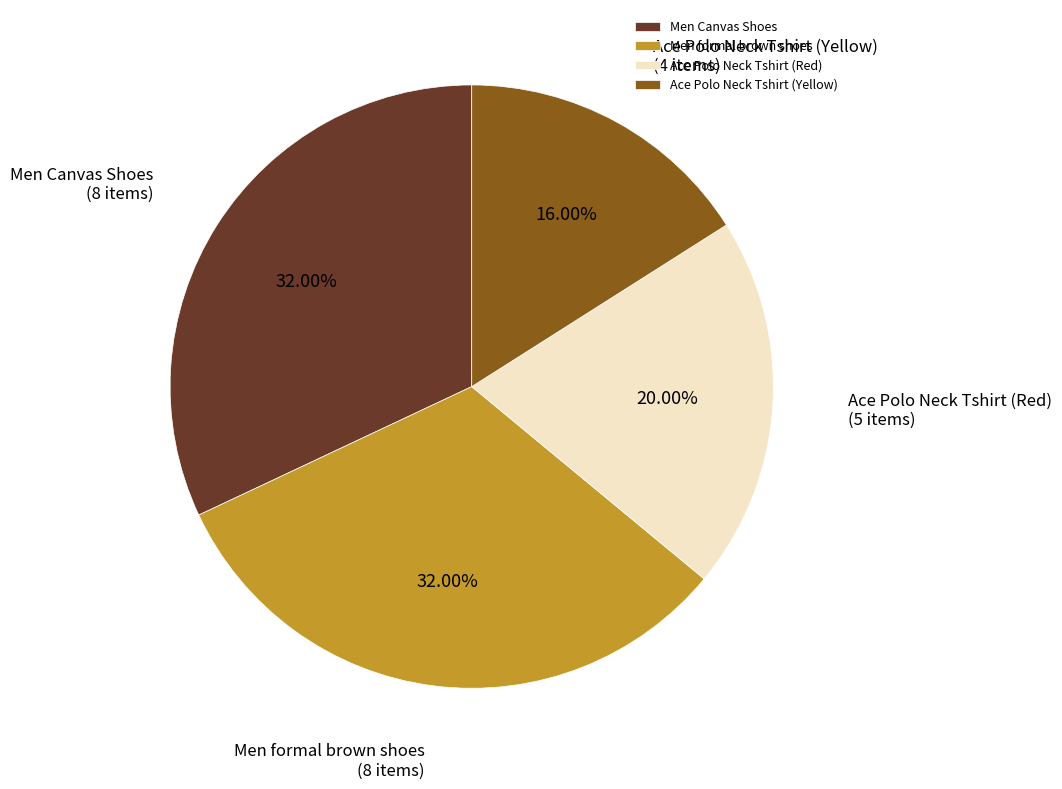

What percentage do Men Canvas Shoes and Ace Polo Neck Tshirt (Red) together represent?

52.0%